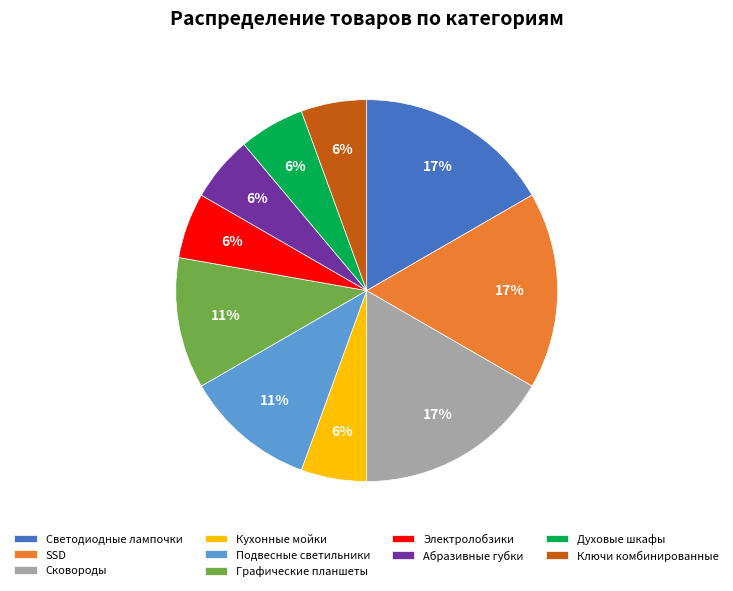

Between SSD and Графические планшеты, which is larger?

SSD